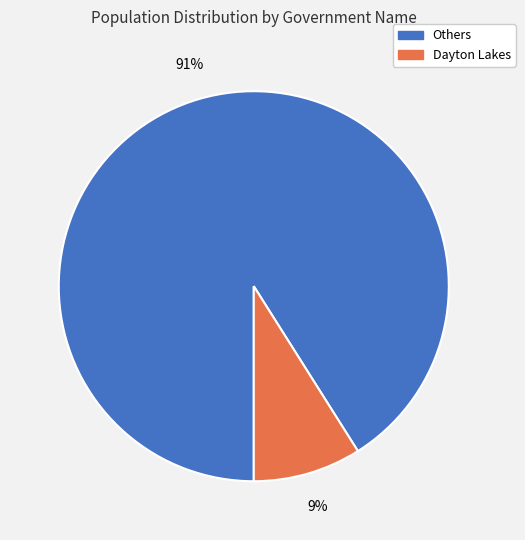

Count the number of slices in the pie.

2